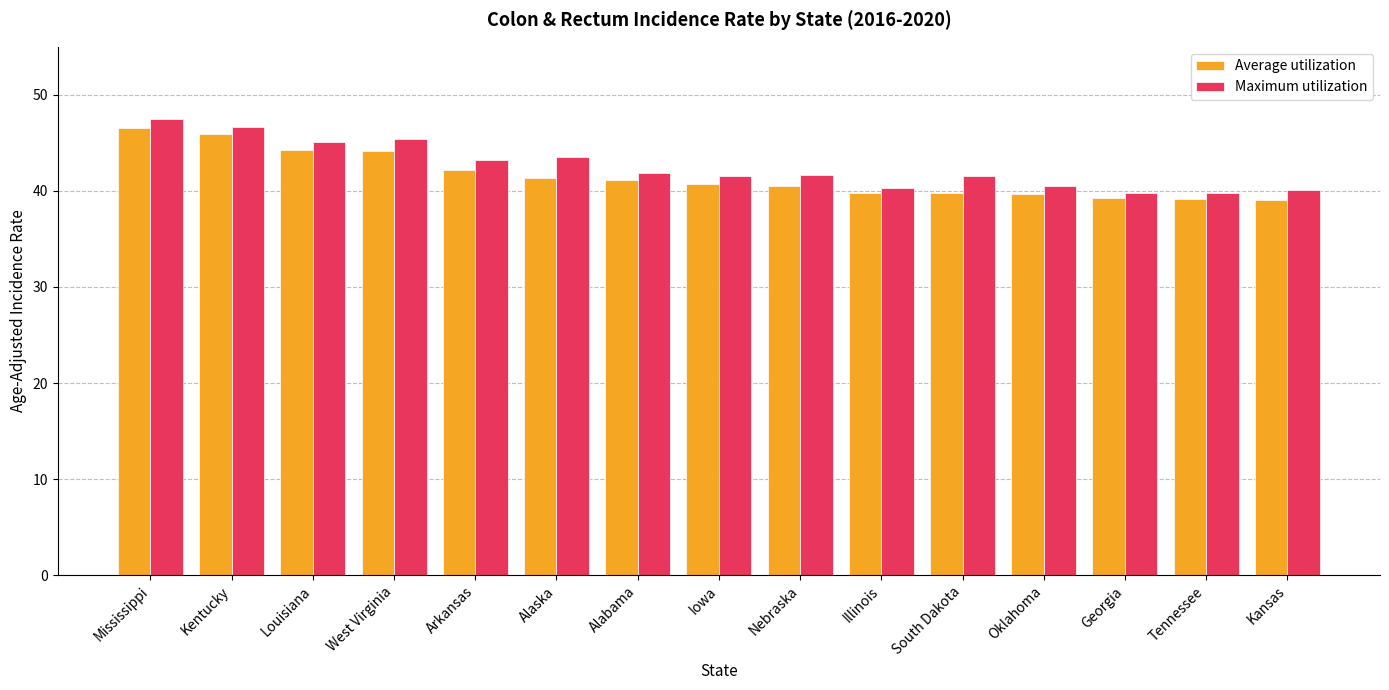

Between West Virginia and Kansas, which series saw the biggest shift?

Maximum utilization